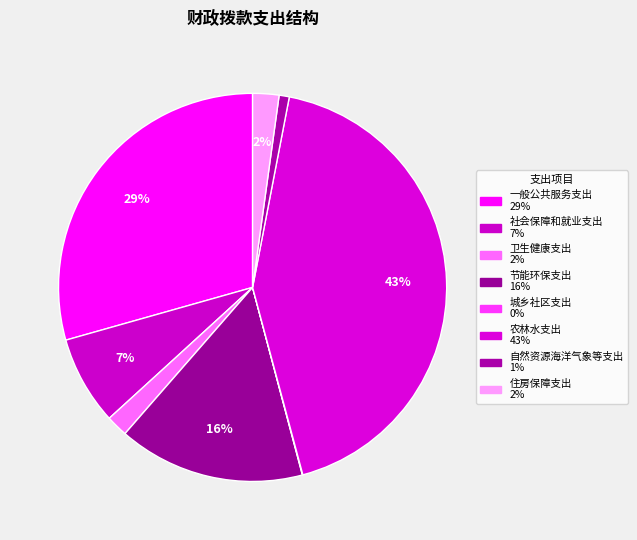

What is the largest slice in the pie chart?

农林水支出